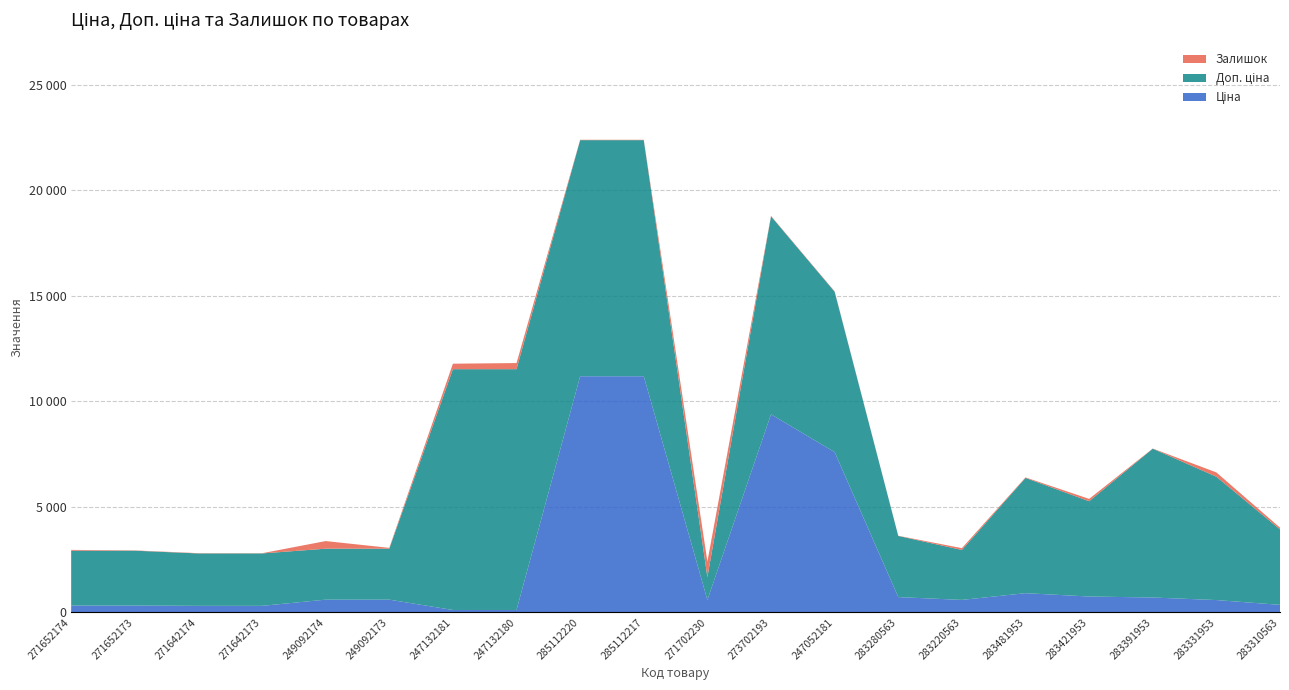

Reading left to right, extract all data points from this chart.

Ціна: 271652174=324.8	271652173=324.8	271642174=310.3	271642173=310.3	249092174=603.7	249092173=603.7	247132181=114.1	247132180=114.1	285112220=11188.2	285112217=11188.2	271702230=589.9	273702193=9384.0	247052181=7596.5	283280563=724.5	283220563=591.6	283481953=910.4	283421953=752.2	283391953=705.1	283331953=584.4	283310563=357.4
Доп. ціна: 271652174=2598.3	271652173=2598.3	271642174=2482.4	271642173=2482.4	249092174=2414.8	249092173=2414.8	247132181=11410.0	247132180=11410.0	285112220=11188.2	285112217=11188.2	271702230=1081.7	273702193=9384.0	247052181=7596.5	283280563=2897.8	283220563=2366.5	283481953=5462.3	283421953=4513.3	283391953=7051.3	283331953=5843.9	283310563=3573.9
Залишок: 271652174=38.0	271652173=15.0	271642174=14.0	271642173=10.0	249092174=361.0	249092173=39.0	247132181=260.0	247132180=290.0	285112220=17.0	285112217=17.0	271702230=736.0	273702193=20.0	247052181=20.0	283280563=9.0	283220563=86.0	283481953=24.0	283421953=113.0	283391953=8.0	283331953=204.0	283310563=85.0